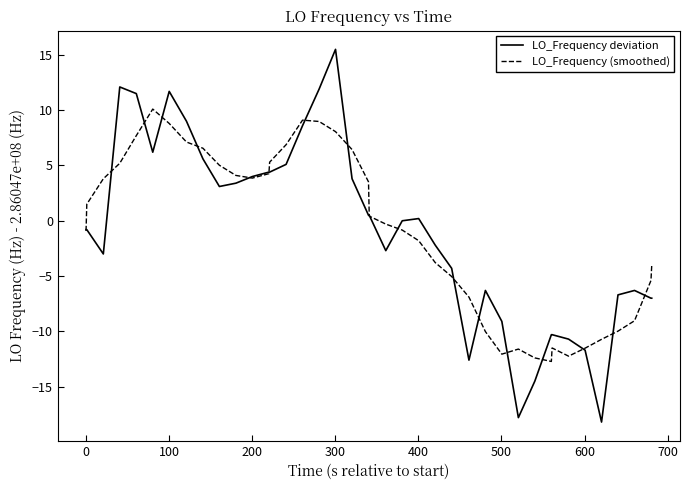

Which series has the largest range (max minus min)?

LO_Frequency deviation